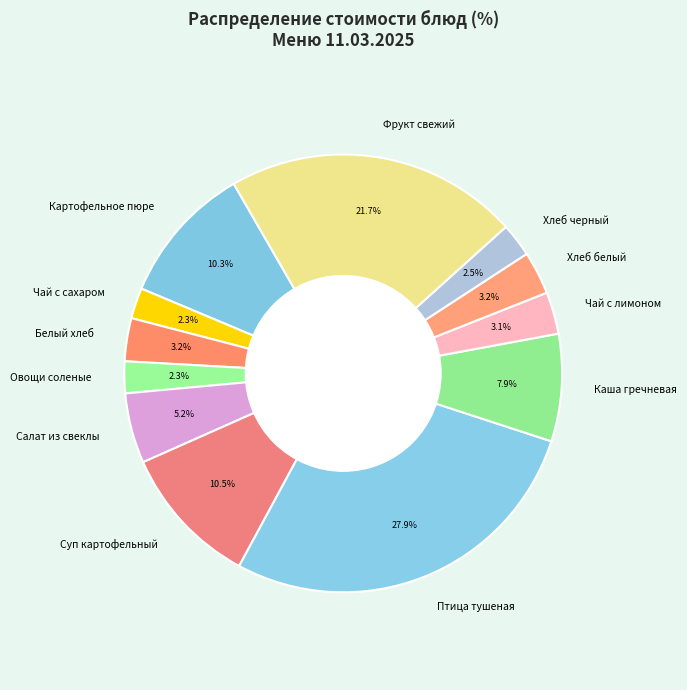

Count the number of slices in the pie.

12